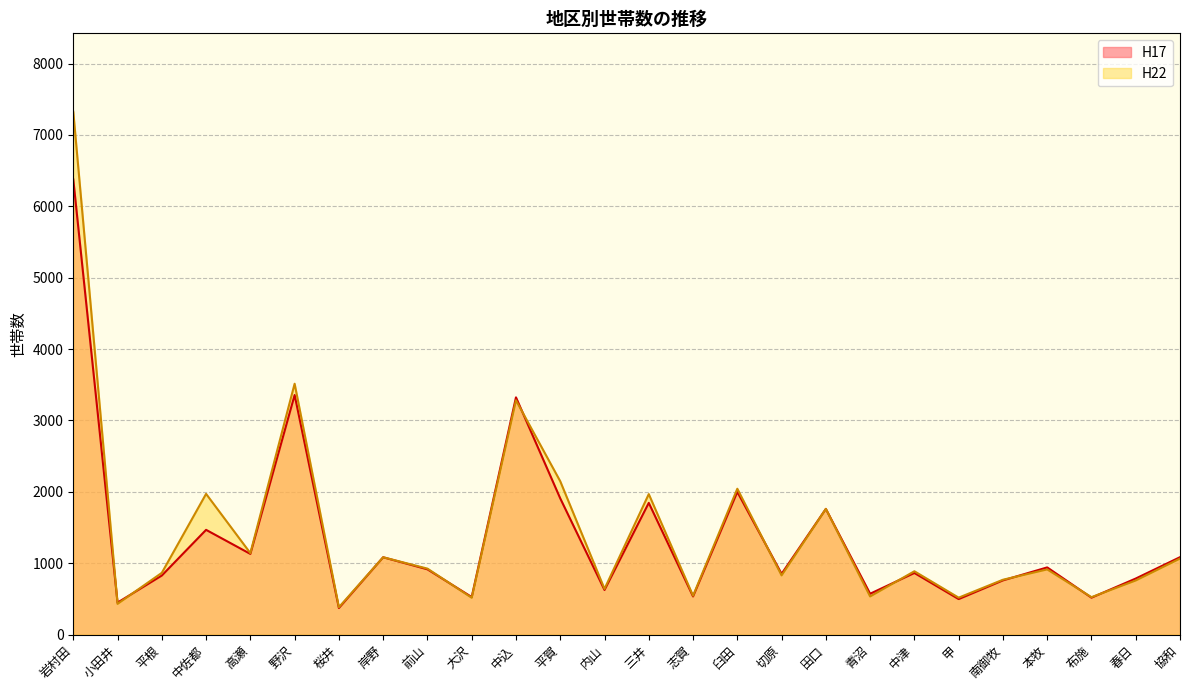

How many times do H17 and H22 cross each other?

11